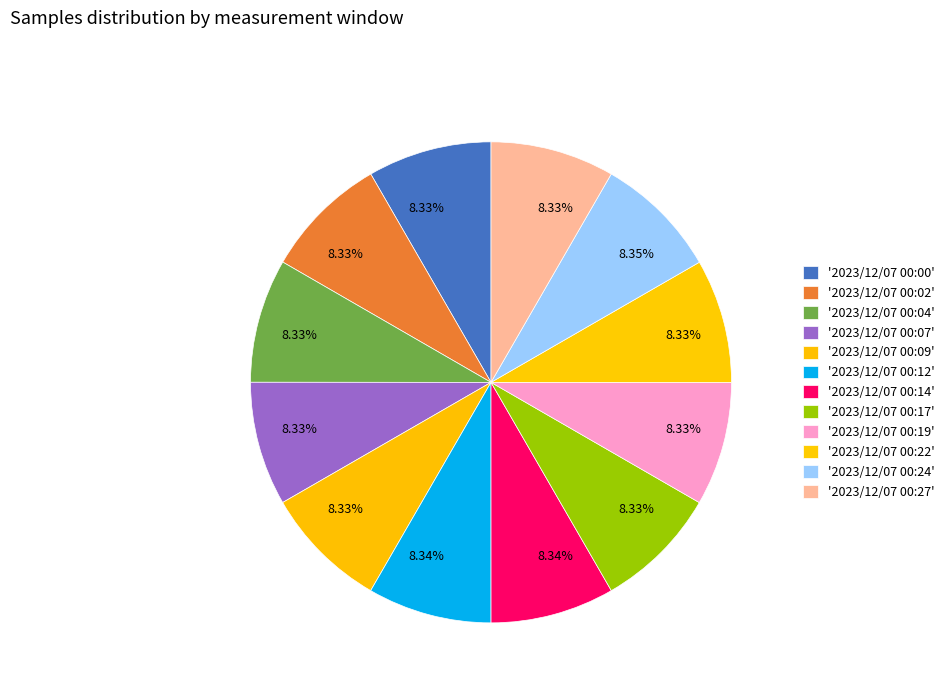

How many slices are in this pie chart?

12